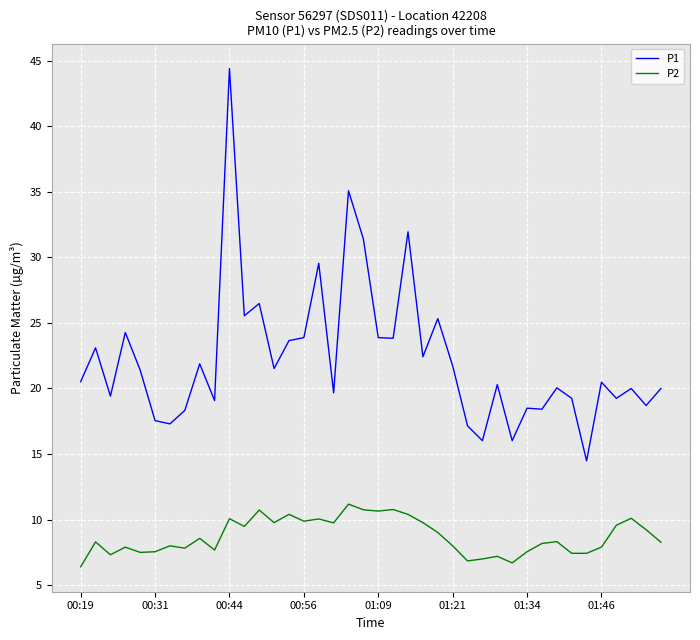

What is the maximum value shown in the chart?

44.4